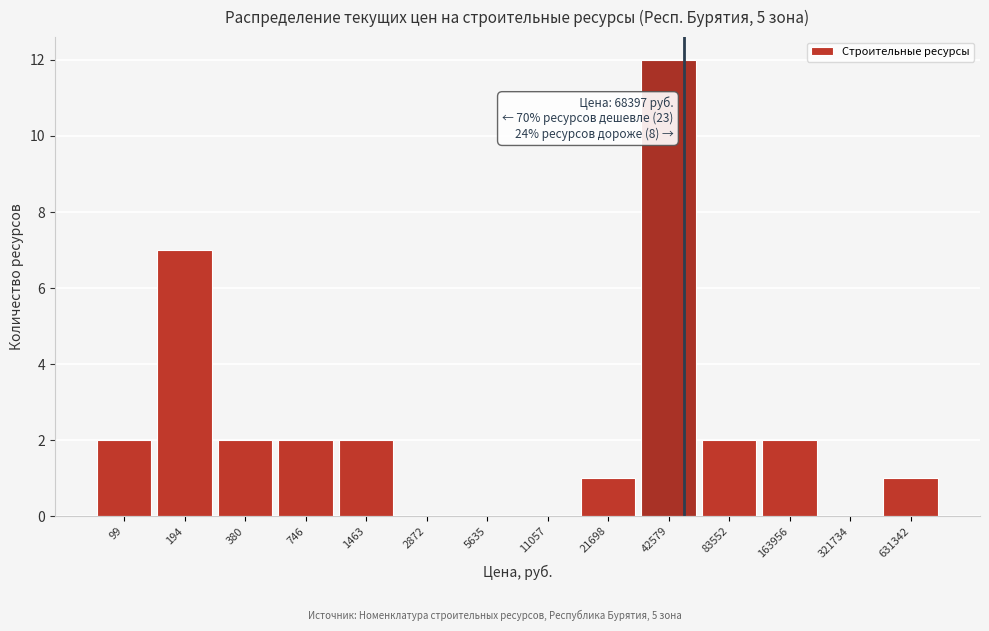

Reading left to right, what are all the values shown in this chart?

99=2	194=7	380=2	746=2	1463=2	2872=0	5635=0	11057=0	21698=1	42579=12	83552=2	163956=2	321734=0	631342=1